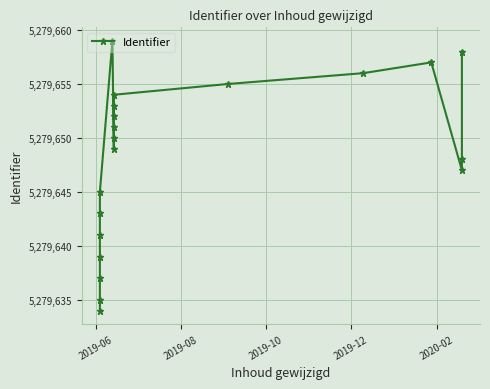

What is the average value?

5279648